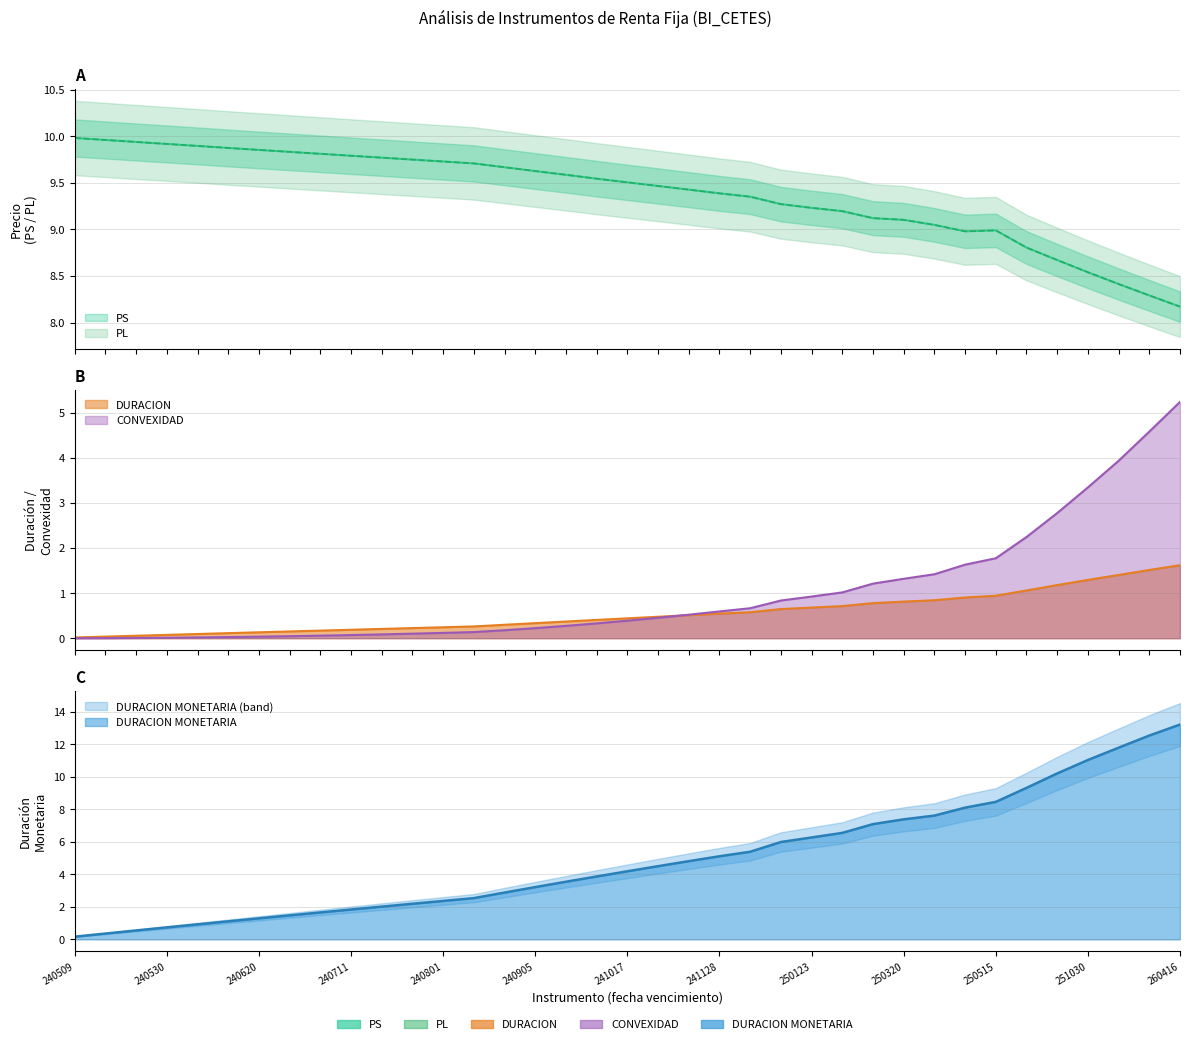

True or false: PS and DURACION cross at least once.

False